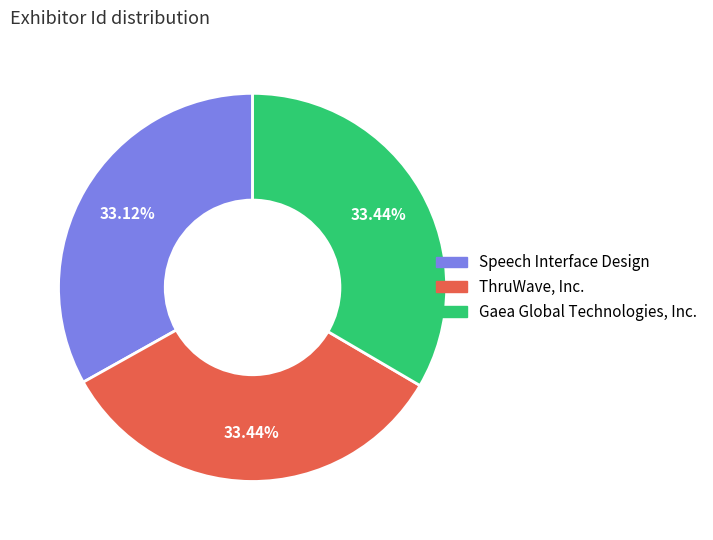

How many segments does this pie chart have?

3